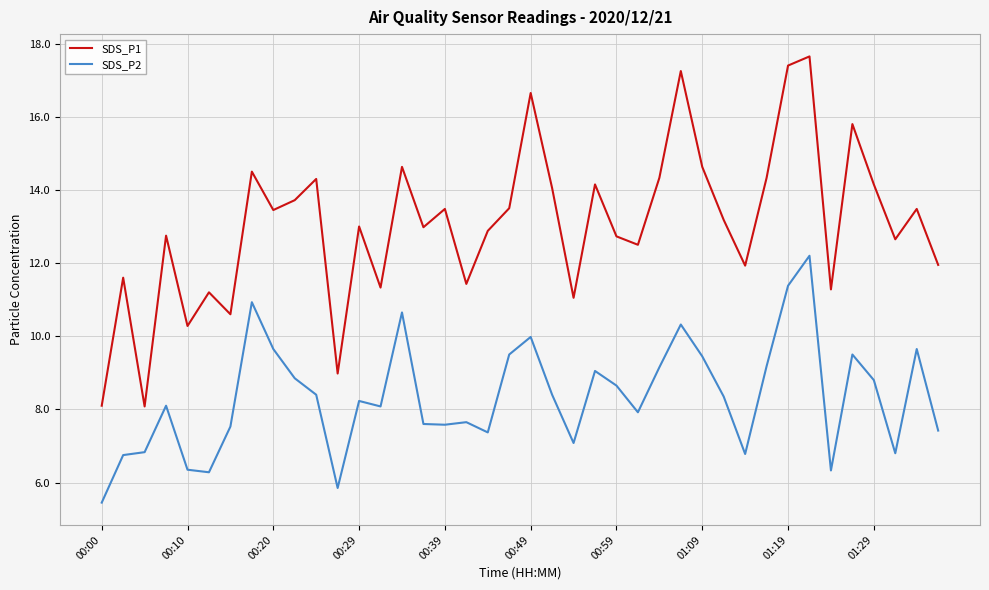

What is the average value of the SDS_P2 series?

8.4